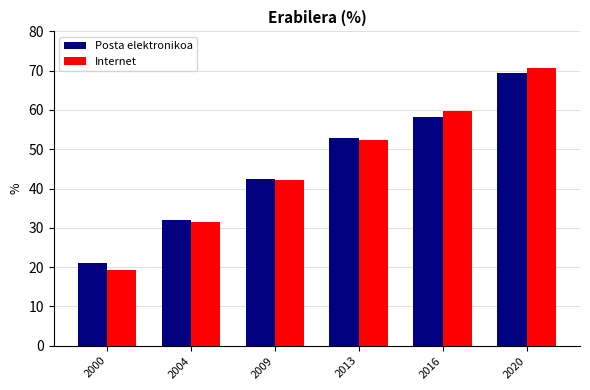

At which label does Internet first exceed 52?

2013